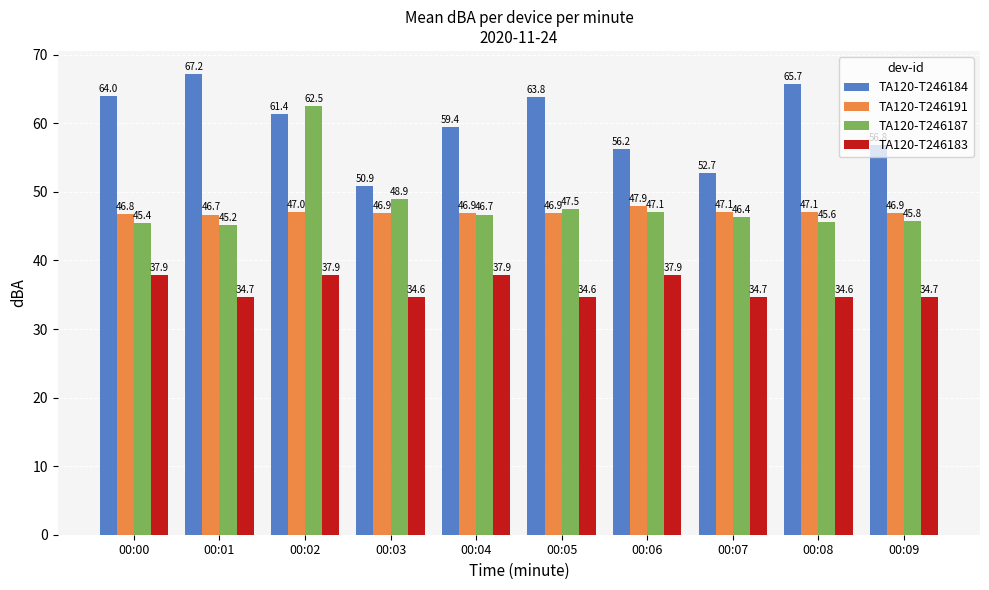

How many data points in TA120-T246184 are above 61?

5